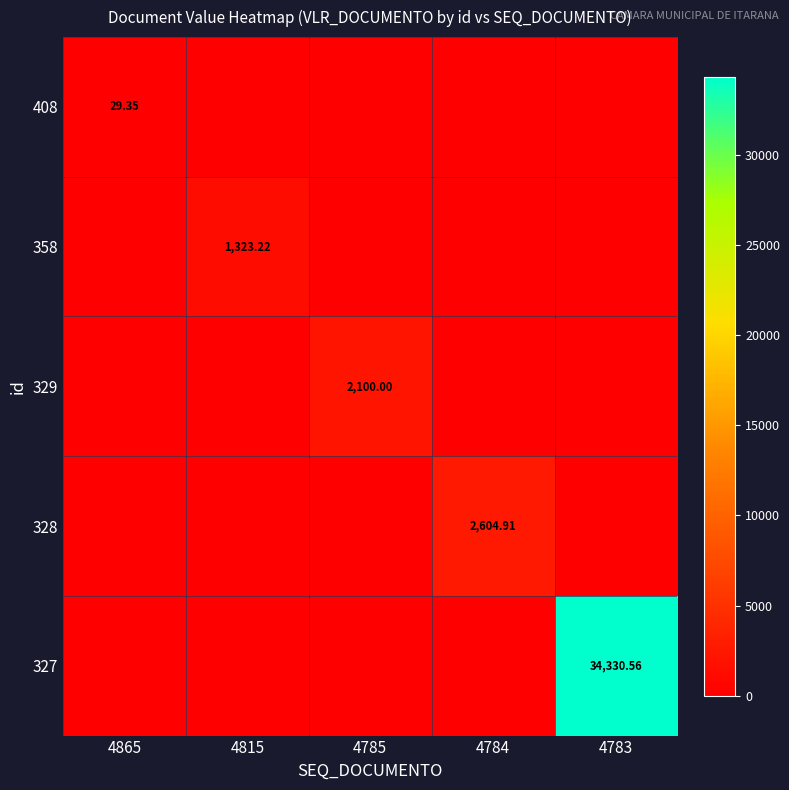

Which category has the highest value in the 329 series?

4785